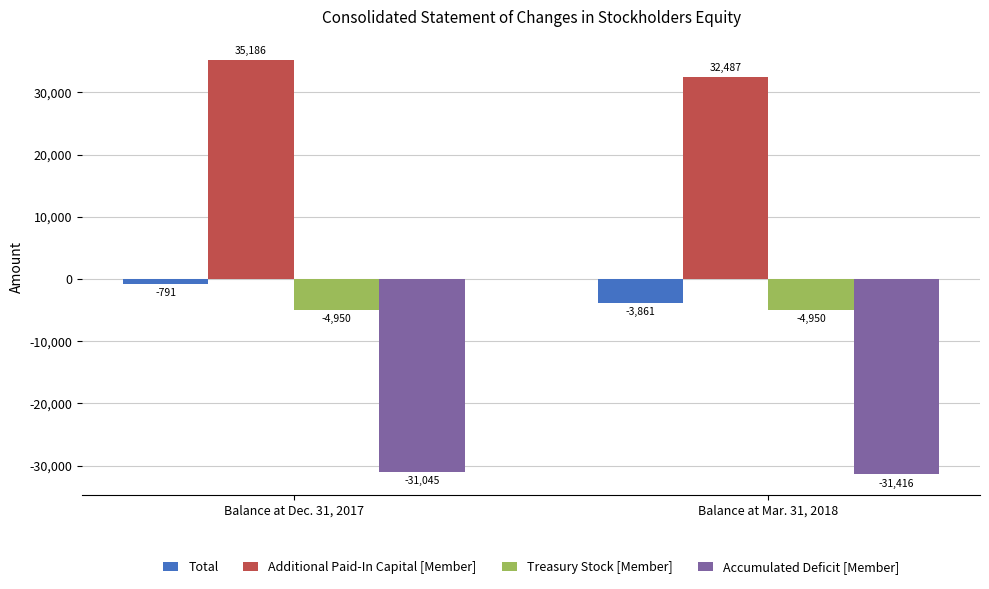

Which category has the highest value across all series?

Balance at Dec. 31, 2017